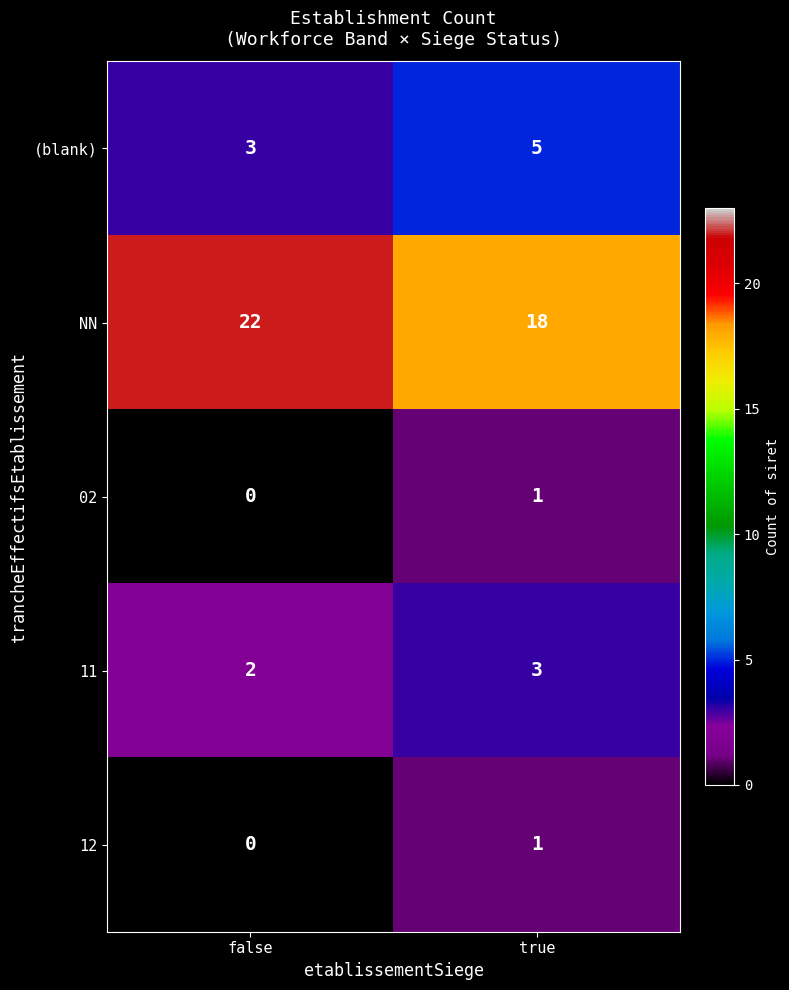

The value of (blank) at false is 5. True or false?

False